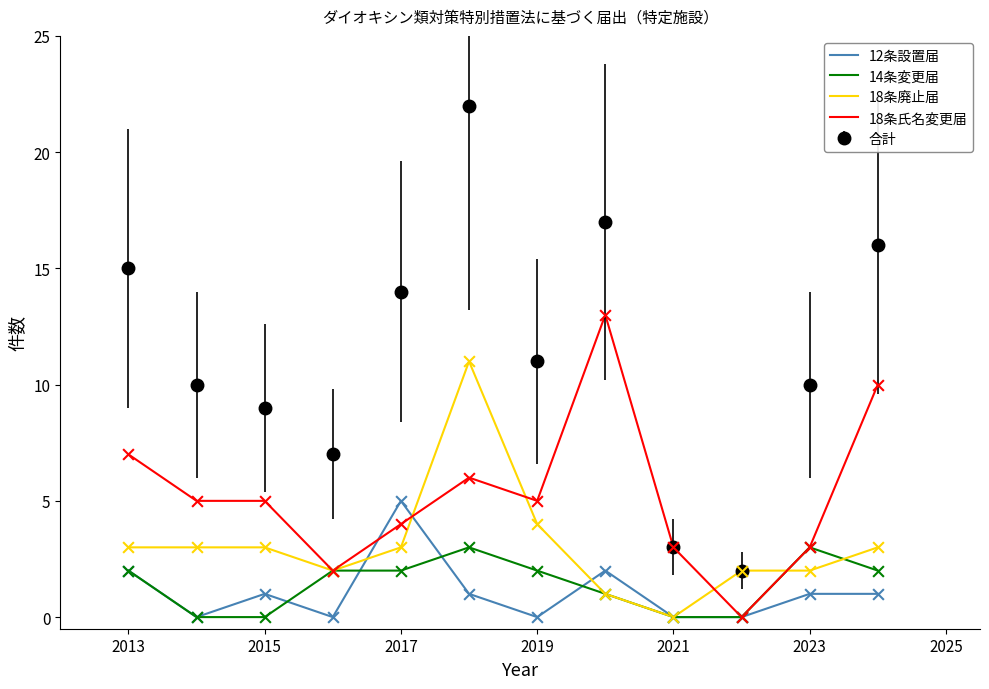

True or false: 12条設置届 and 合計 cross at least once.

False